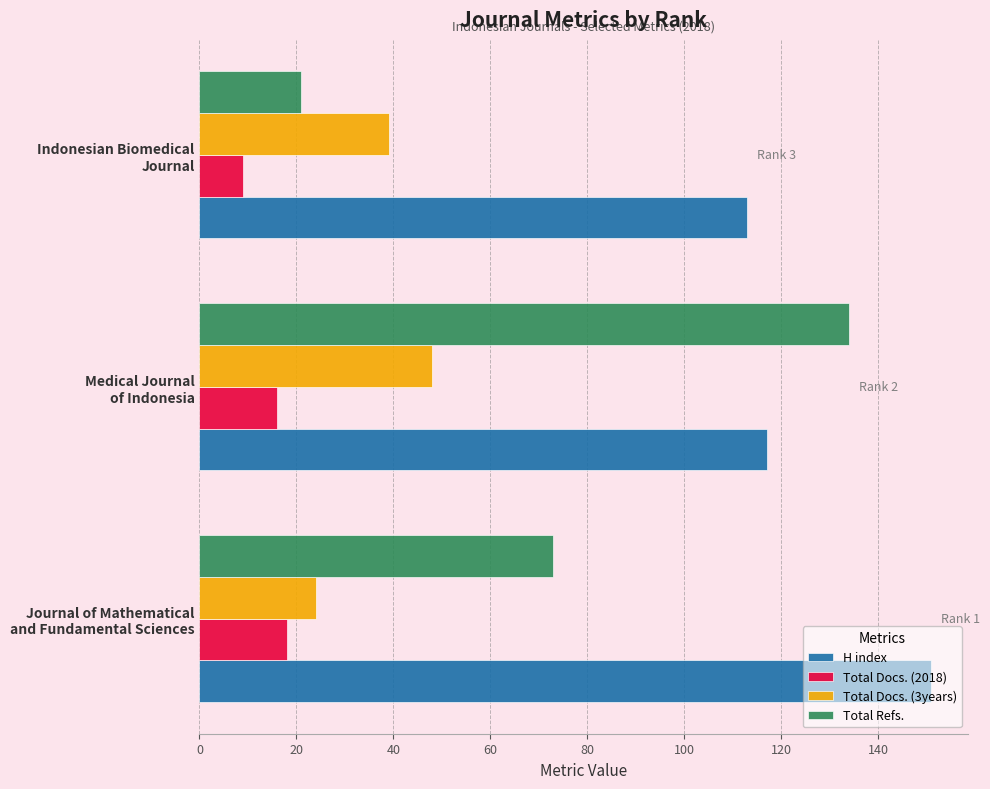

Rank the series by their average value, from lowest to highest.

Total Docs. (2018), Total Docs. (3years), Total Refs., H index